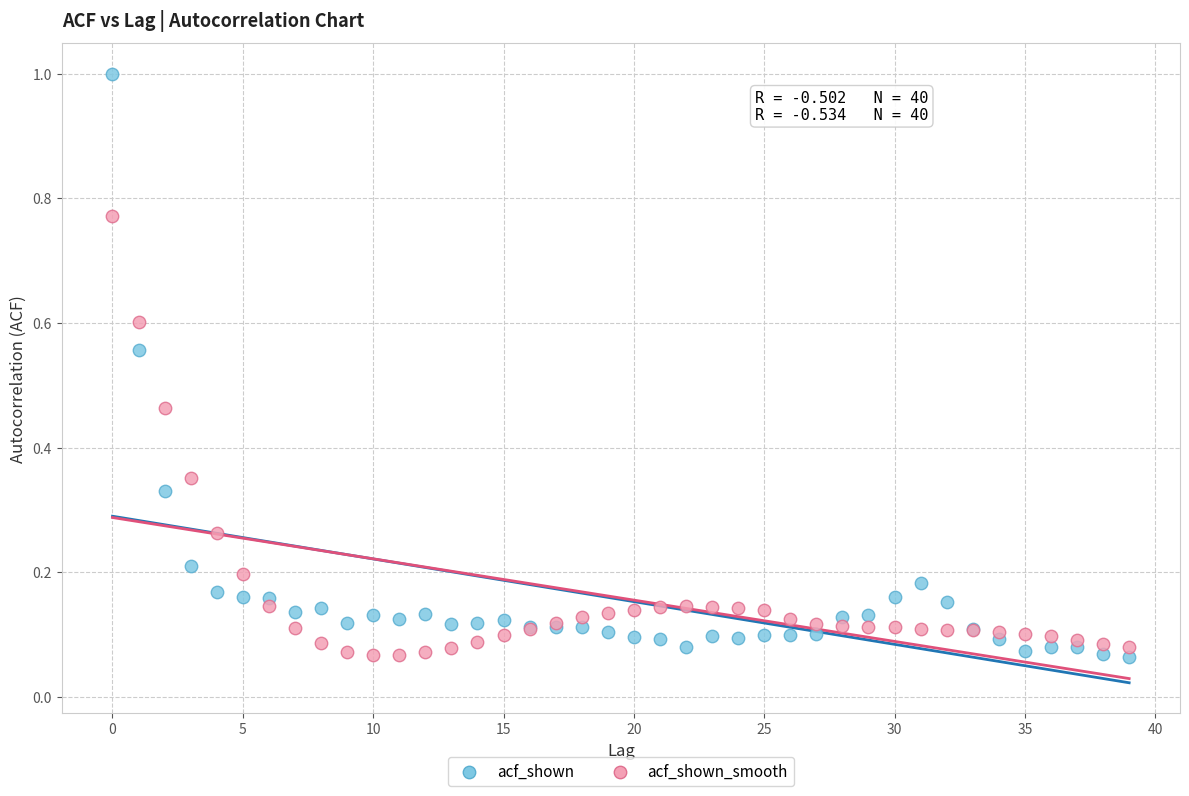

Which series contains the highest Y value?

acf_shown